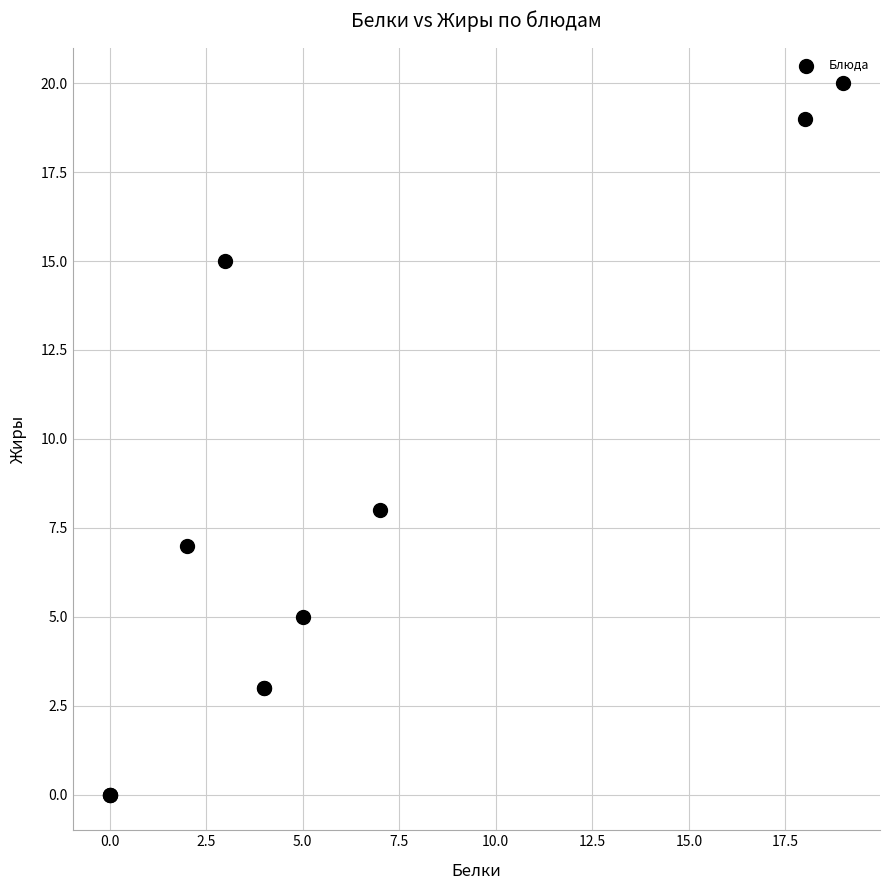

What Y value in the scatter plot is closest to 10?

8